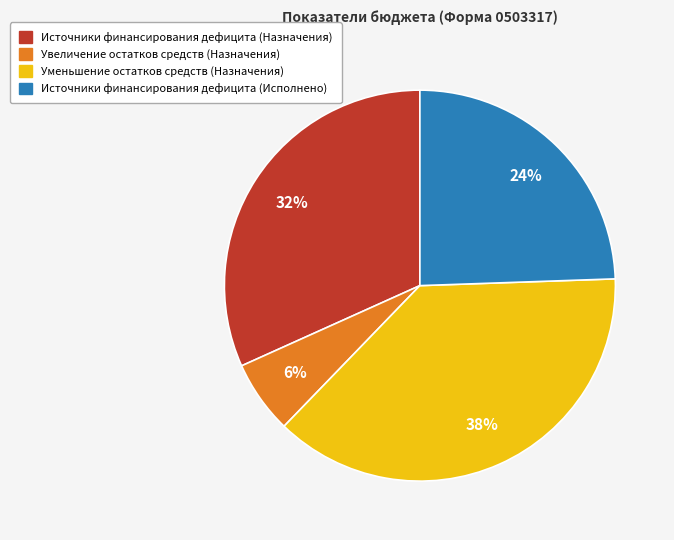

Is the sum of Источники финансирования дефицита (Назначения) and Уменьшение остатков средств (Назначения) greater than half?

Yes